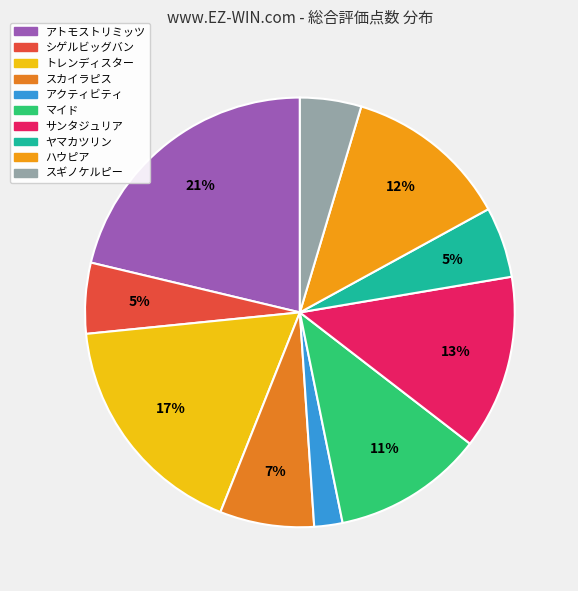

Count the number of slices in the pie.

10